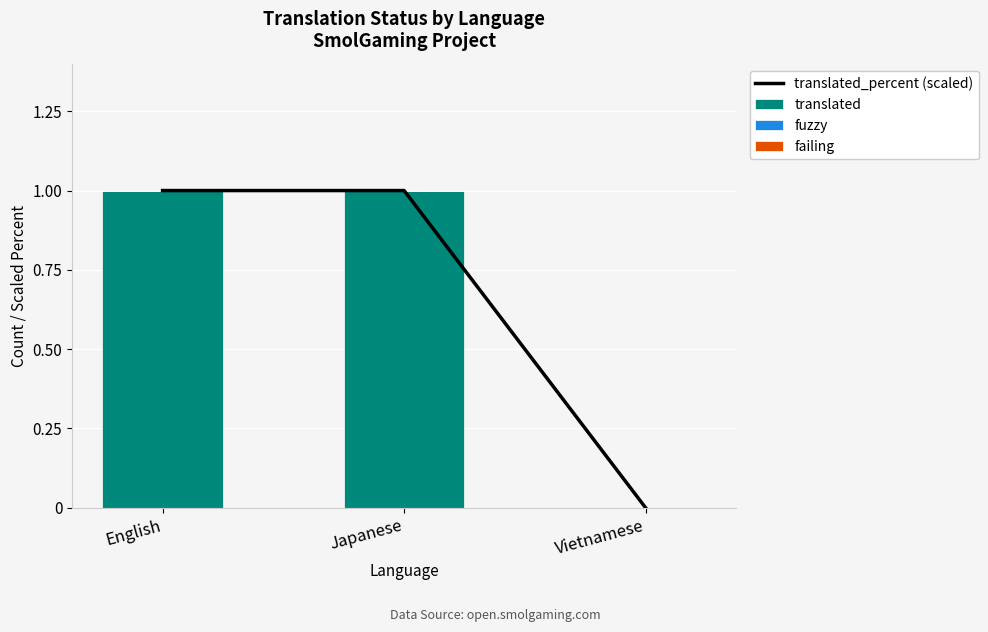

Is the value of translated_percent (scaled) at Japanese greater than the value of translated at English?

No